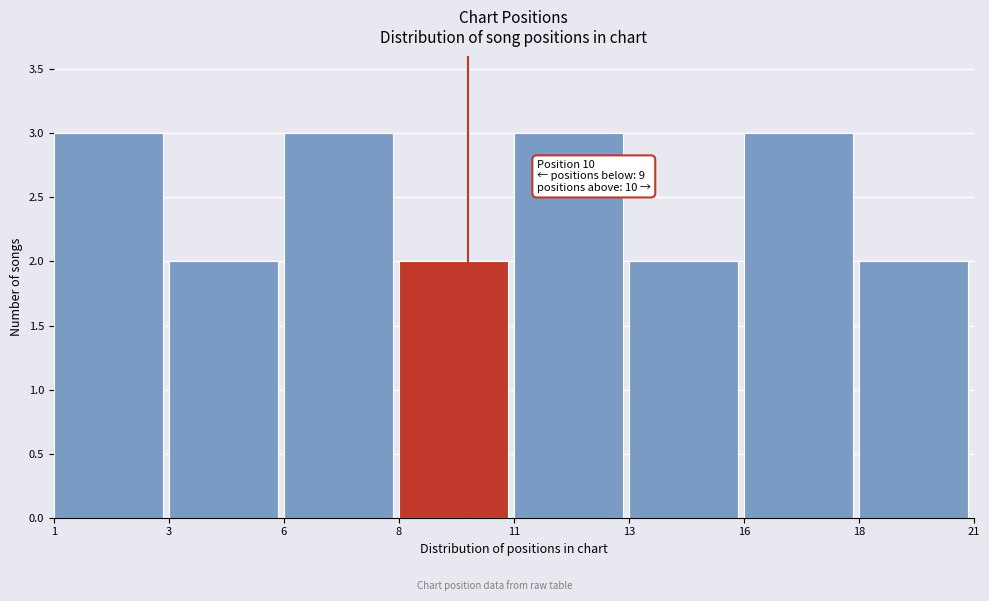

Reading left to right, what are all the values shown in this chart?

3	2	3	2	3	2	3	2